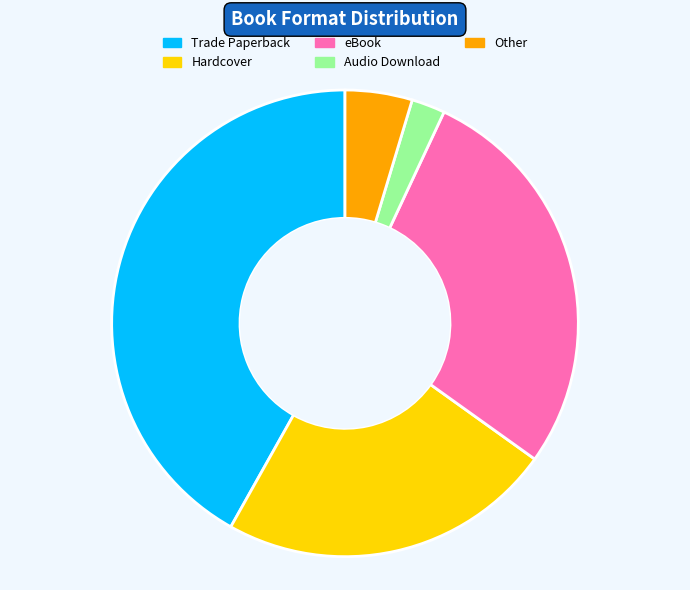

What is the ratio of the value at Hardcover to the value at eBook?

0.8